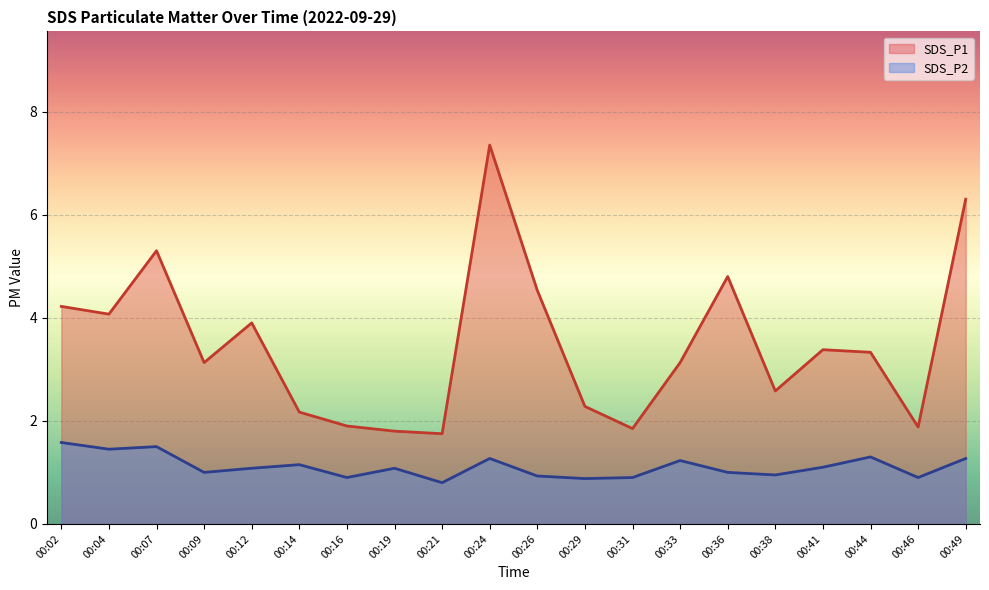

Rank the series by their maximum value, from highest to lowest.

SDS_P1, SDS_P2